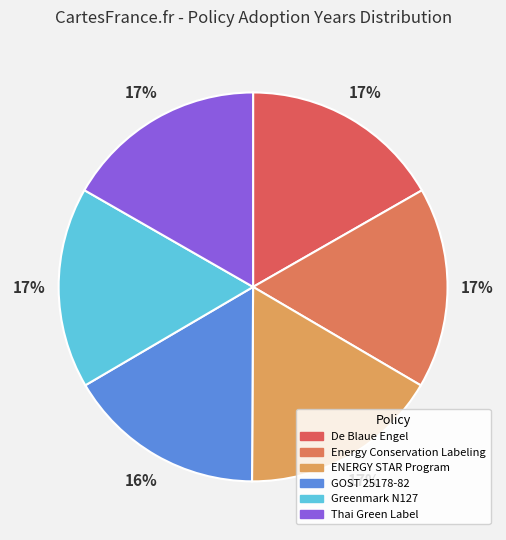

How many slices are in this pie chart?

6